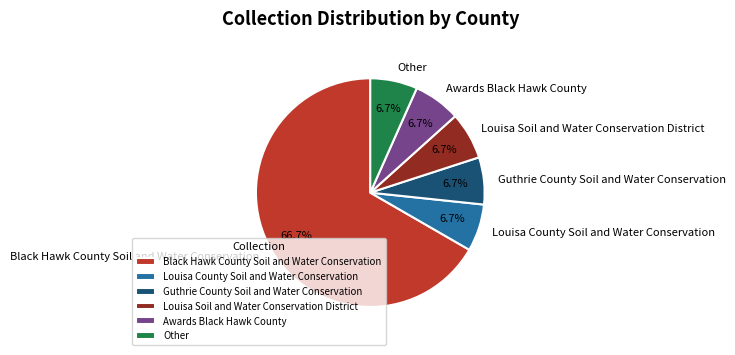

What is the ratio of the value at Guthrie County Soil and Water Conservation to the value at Awards Black Hawk County?

1.0